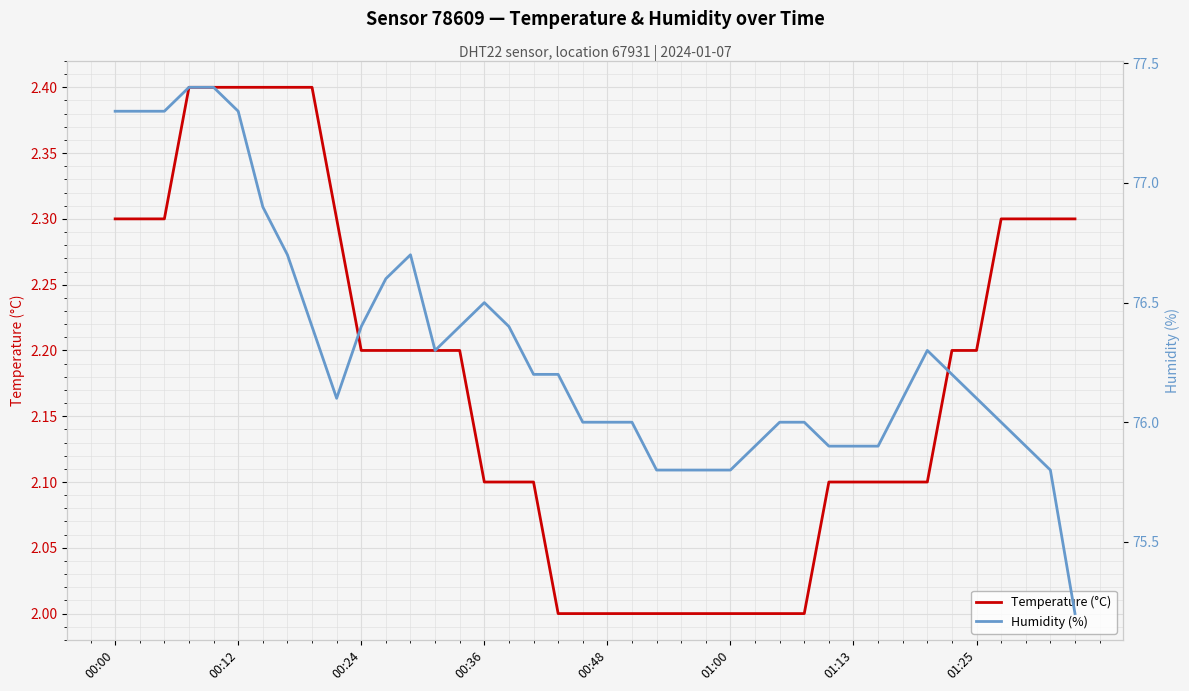

True or false: Humidity (%) and Temperature (°C) intersect in this chart.

False